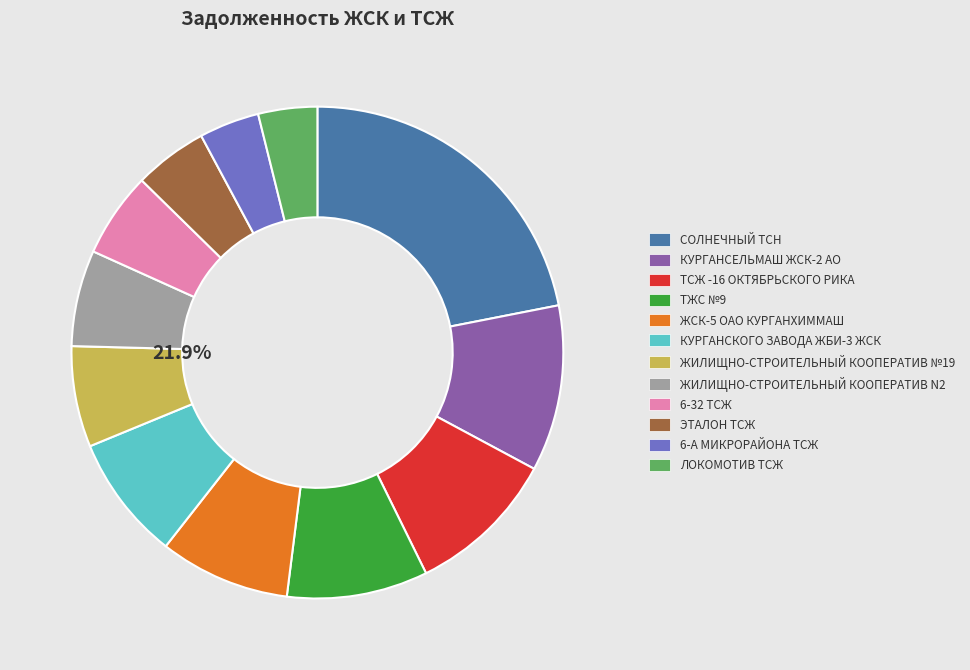

Which has a higher value, ТЖС №9 or КУРГАНСЕЛЬМАШ ЖСК-2 АО?

КУРГАНСЕЛЬМАШ ЖСК-2 АО